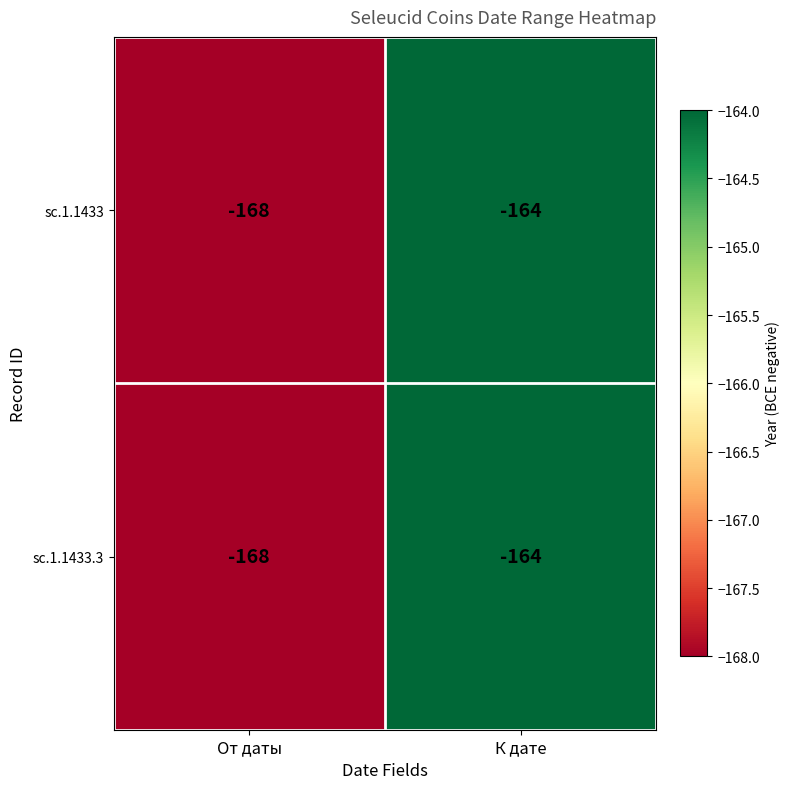

Reading left to right, list all the values displayed in this chart.

sc.1.1433: -168	-164
sc.1.1433.3: -168	-164